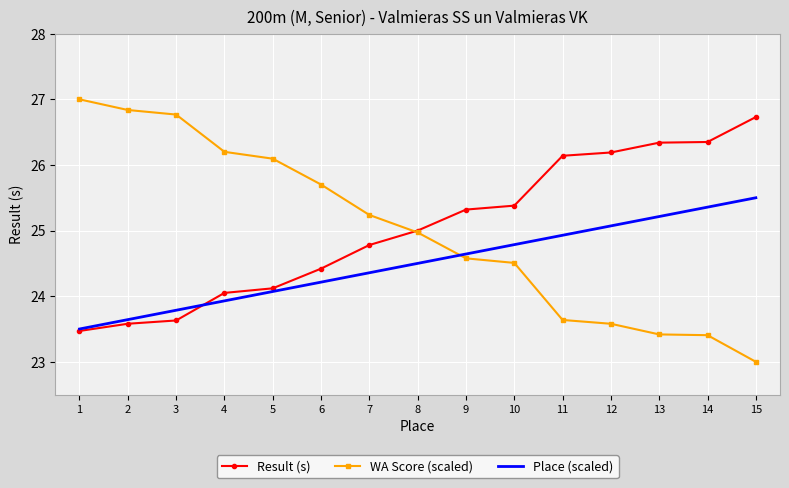

What is the minimum value for WA Score (scaled)?

23.0